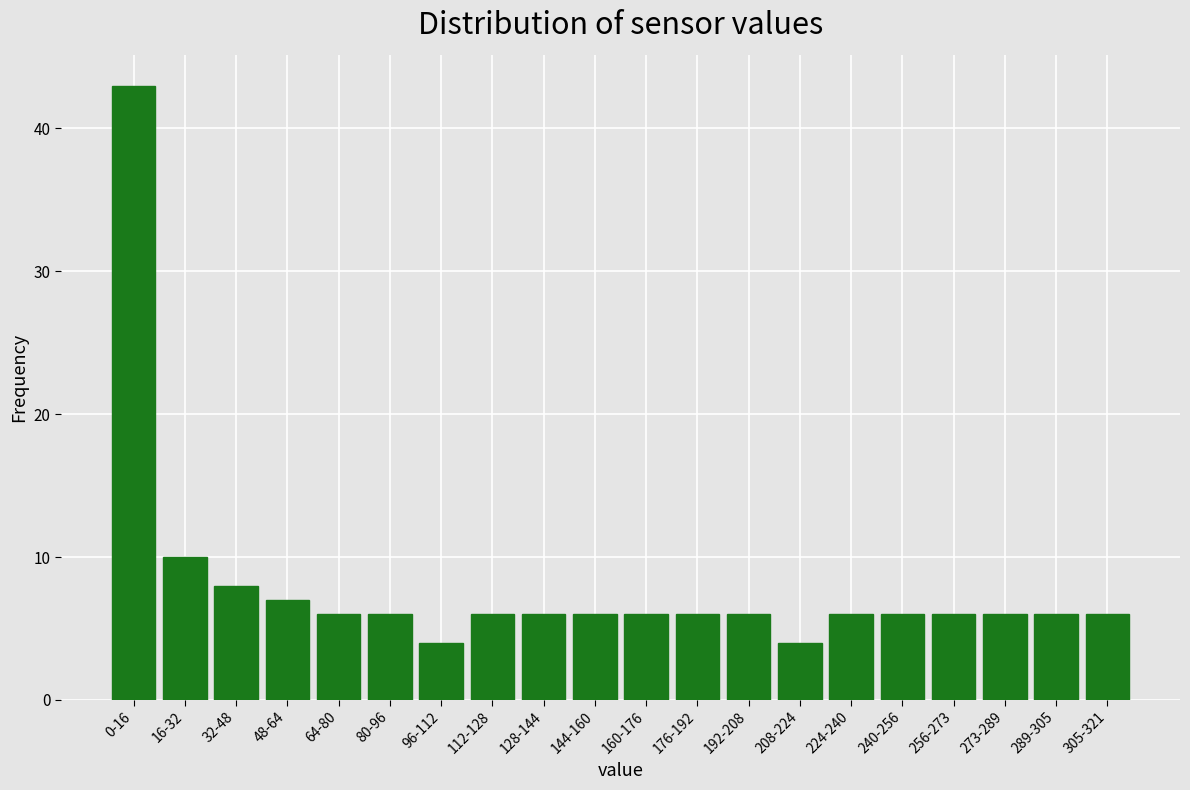

Reading left to right, extract all data points from this chart.

0-16=43	16-32=10	32-48=8	48-64=7	64-80=6	80-96=6	96-112=4	112-128=6	128-144=6	144-160=6	160-176=6	176-192=6	192-208=6	208-224=4	224-240=6	240-256=6	256-273=6	273-289=6	289-305=6	305-321=6